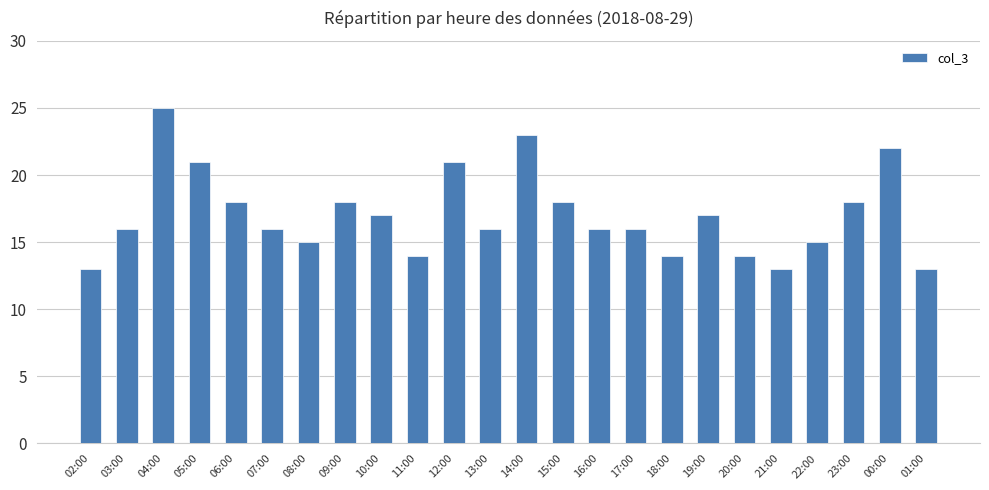

Reading left to right, what are all the values shown in this chart?

02:00=13	03:00=16	04:00=25	05:00=21	06:00=18	07:00=16	08:00=15	09:00=18	10:00=17	11:00=14	12:00=21	13:00=16	14:00=23	15:00=18	16:00=16	17:00=16	18:00=14	19:00=17	20:00=14	21:00=13	22:00=15	23:00=18	00:00=22	01:00=13